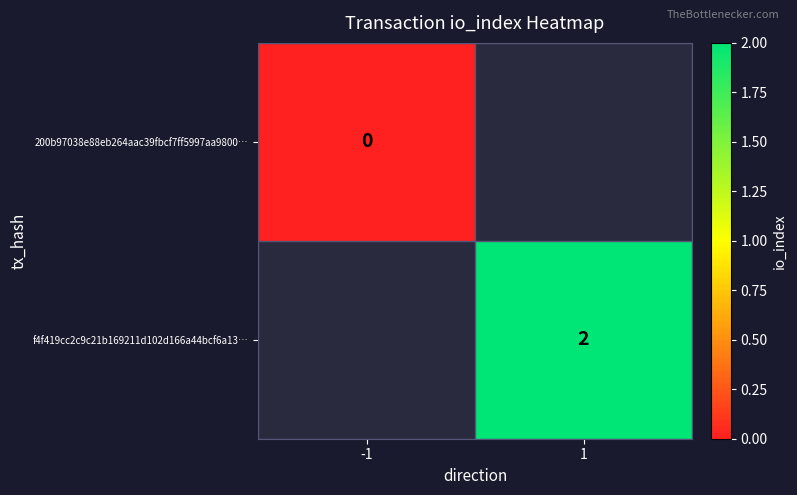

Which has a higher value, -1 or 1?

1